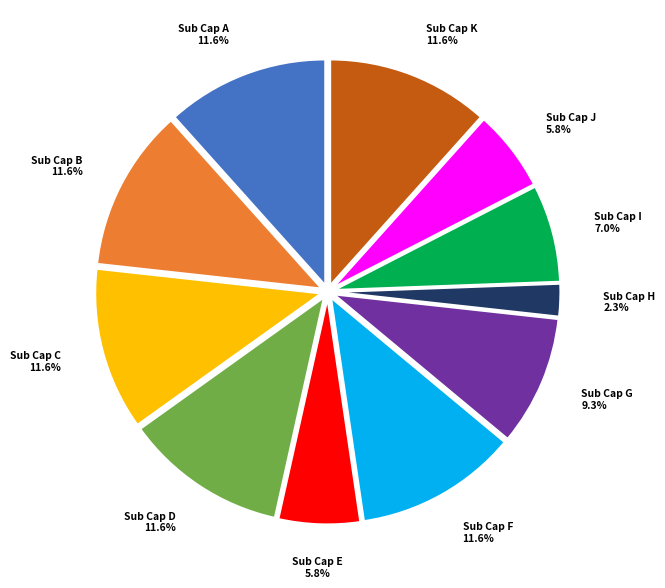

What percentage is NOT represented by Sub Cap E?

94.2%